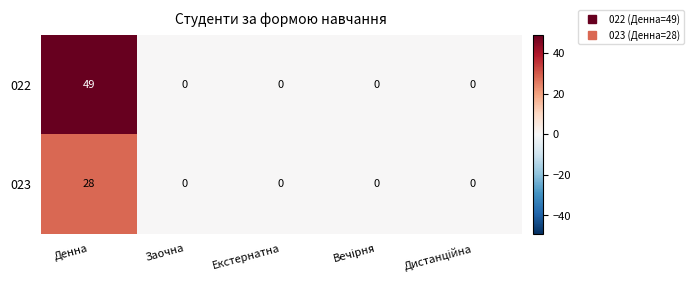

What value does the 023 series have at Денна?

28